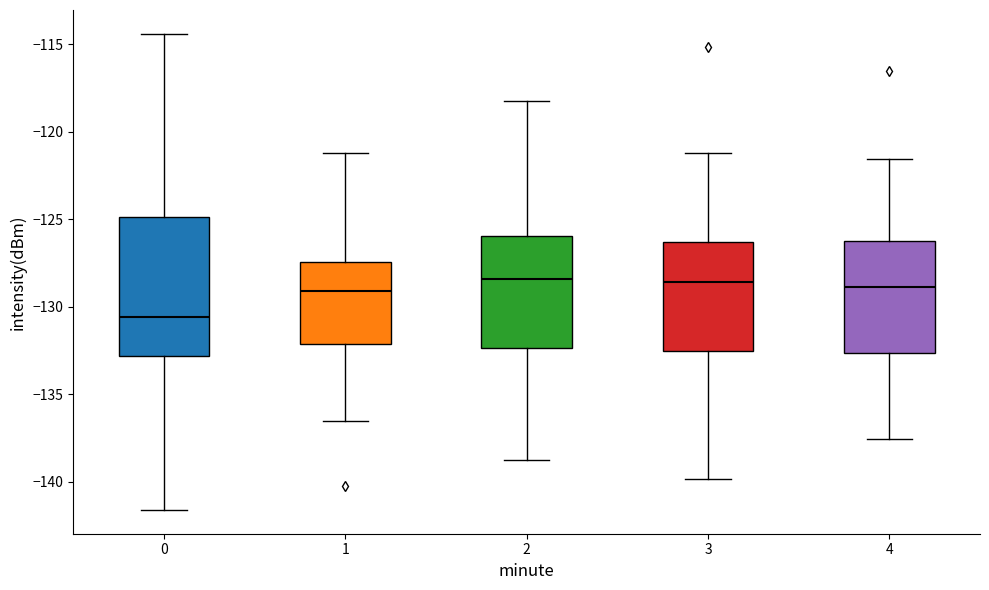

Reading left to right, transcribe this box plot: for each box, give where its median line is, the range the box spans, and where its two whiskers end, as read against the y-axis. The values are not printed on the chart, so give them approximately, as read against the axis.

0: median -130.5, box -133.0 to -125.0, whiskers -141.5 to -114.5
1: median -129.0, box -132.0 to -127.5, whiskers -136.5 to -121.0
2: median -128.5, box -132.5 to -126.0, whiskers -139.0 to -118.0
3: median -128.5, box -132.5 to -126.5, whiskers -140.0 to -121.0
4: median -129.0, box -132.5 to -126.0, whiskers -137.5 to -121.5